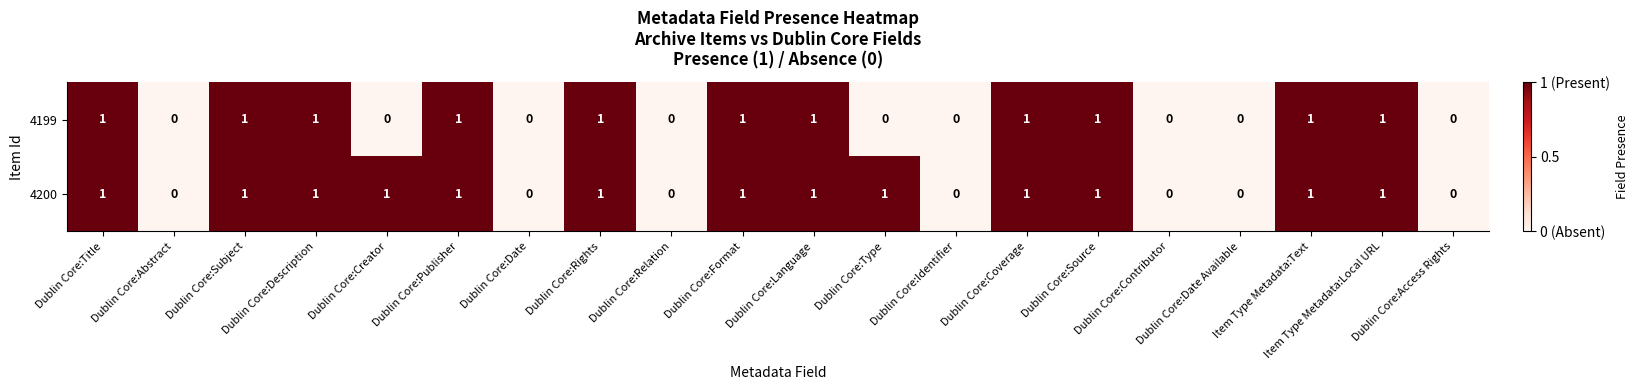

What is the sum of all 4200 values?

13